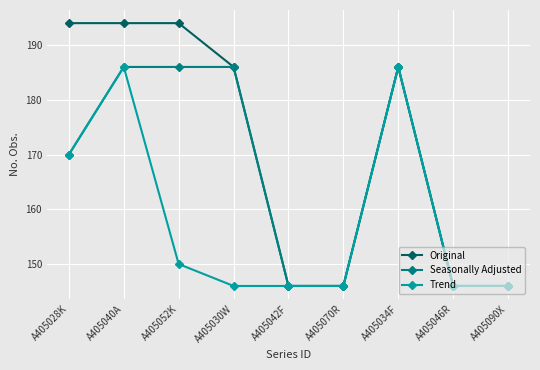

The Seasonally Adjusted series shows 146 at A405046R. True or false?

True